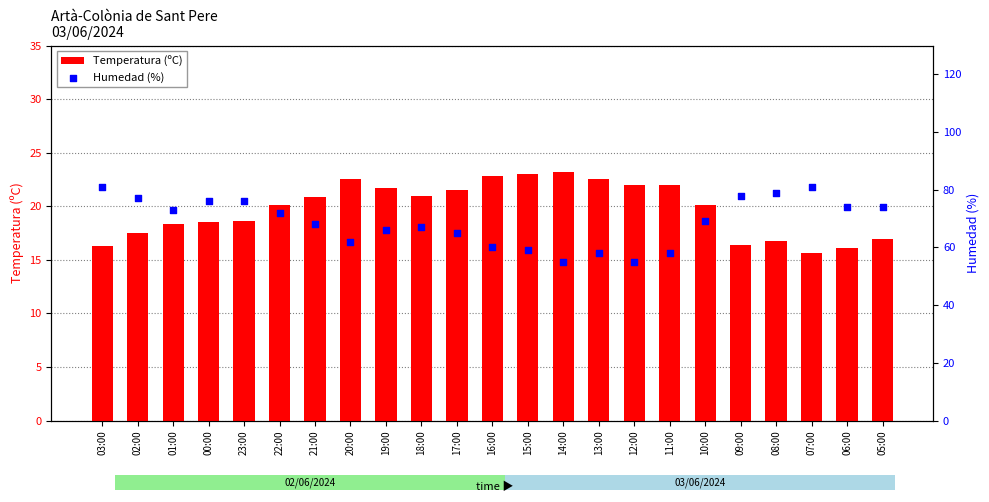

Which series contains the highest Y value?

Humedad (%)